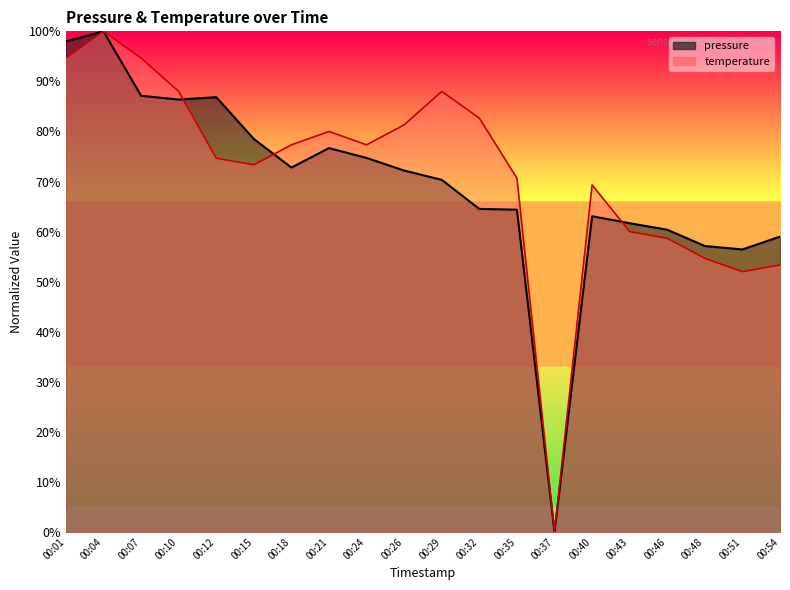

In pressure, how many points are lower than both neighbors (excluding endpoints)?

4